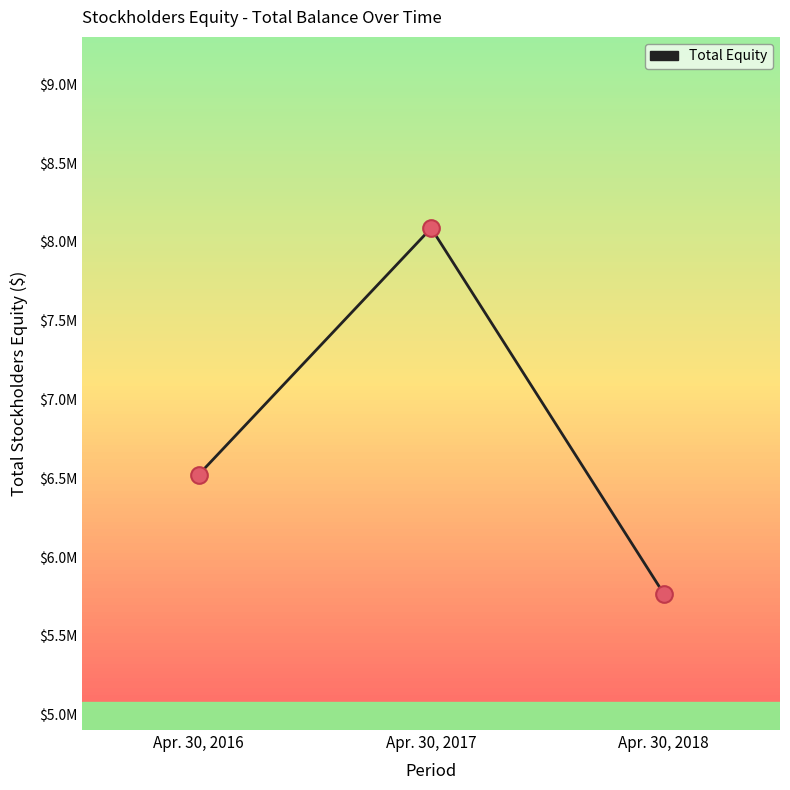

What is the ratio of the value at Apr. 30, 2016 to the value at Apr. 30, 2017?

0.8